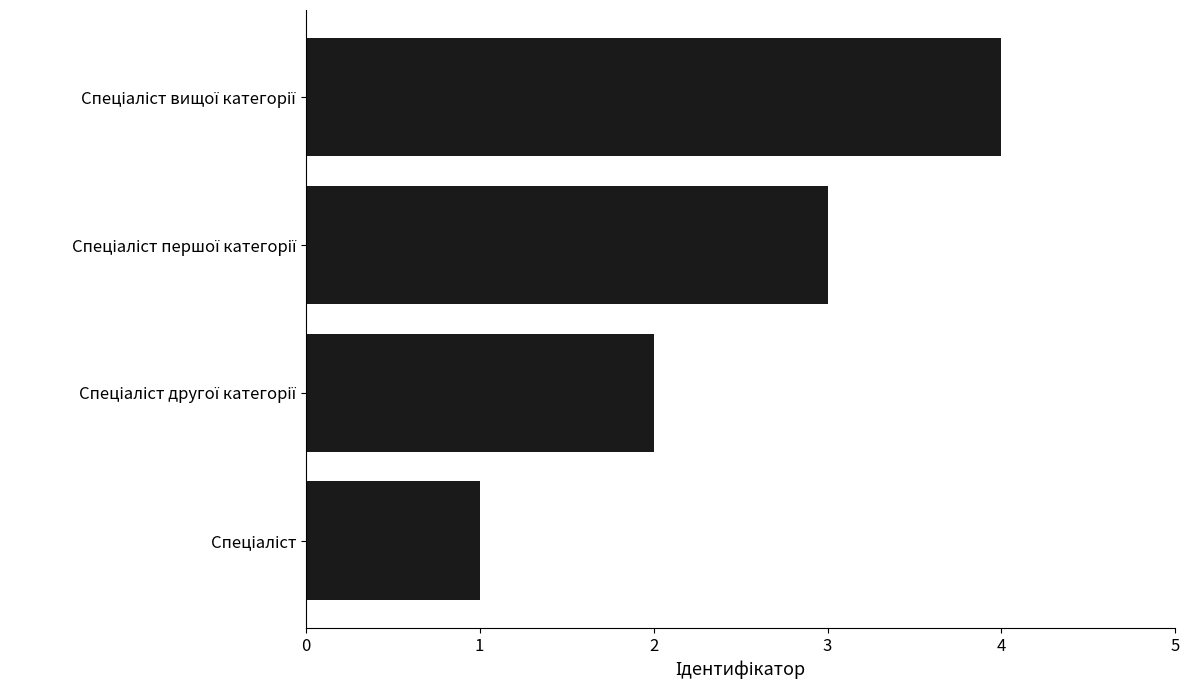

What is the greatest value displayed?

4